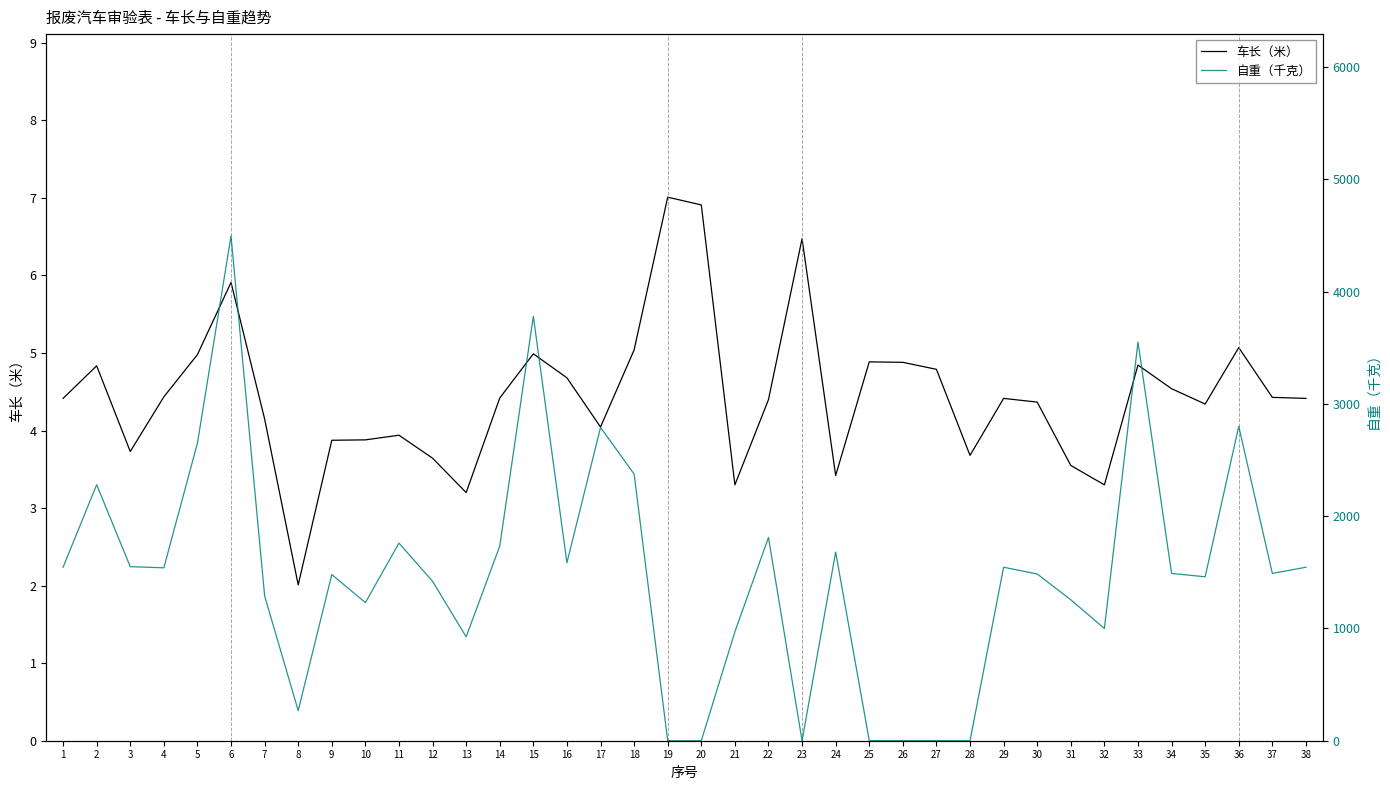

Does the chart have visible grid lines?

No